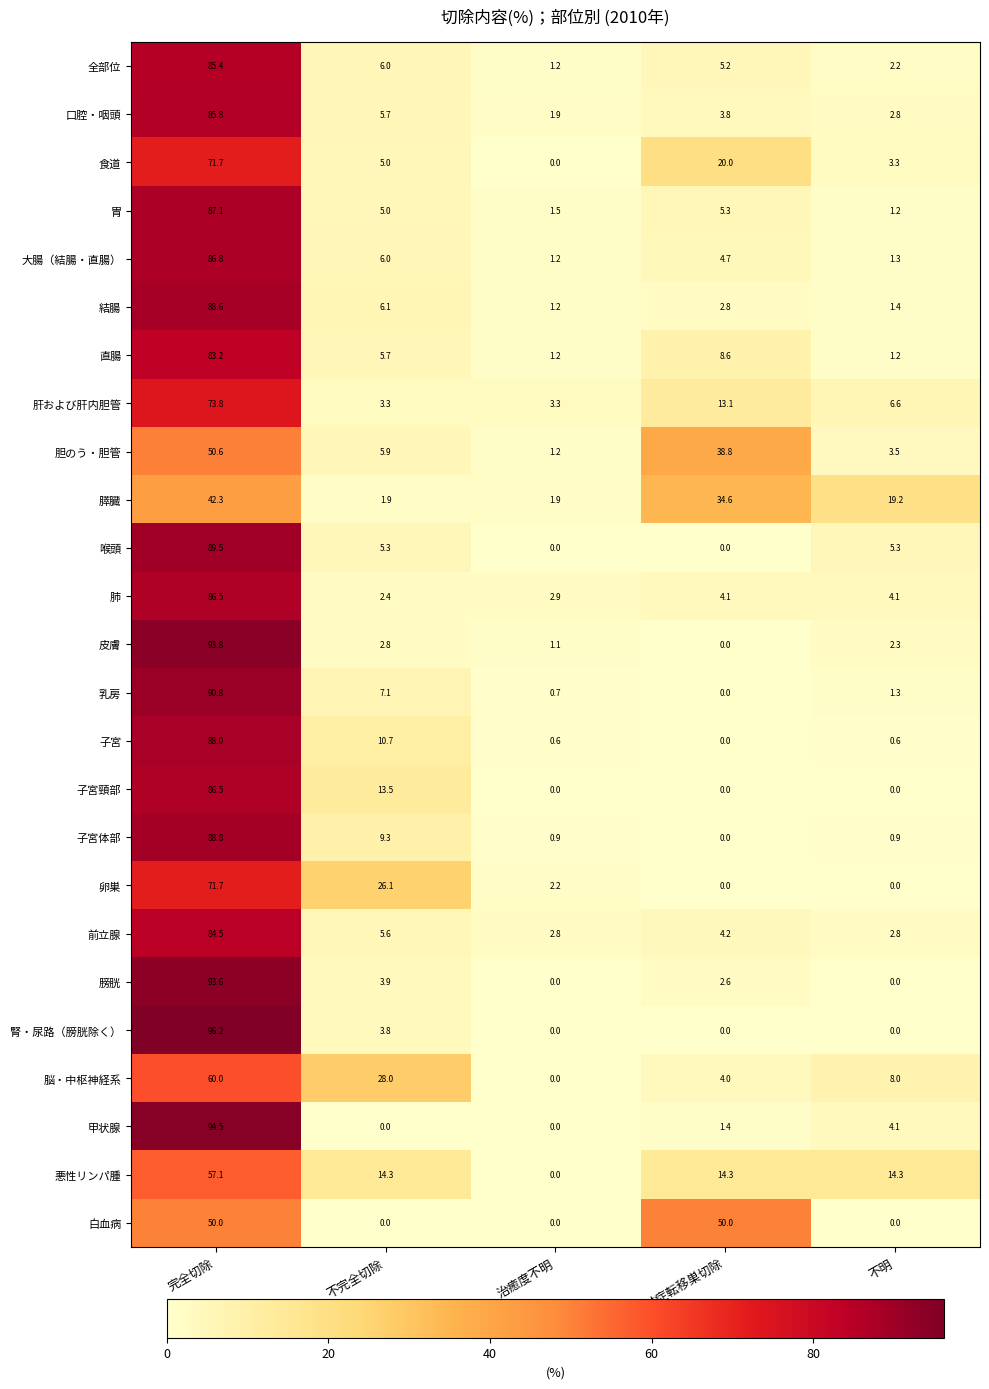

What is the difference between the maximum and minimum values in the 全部位 series?

84.2